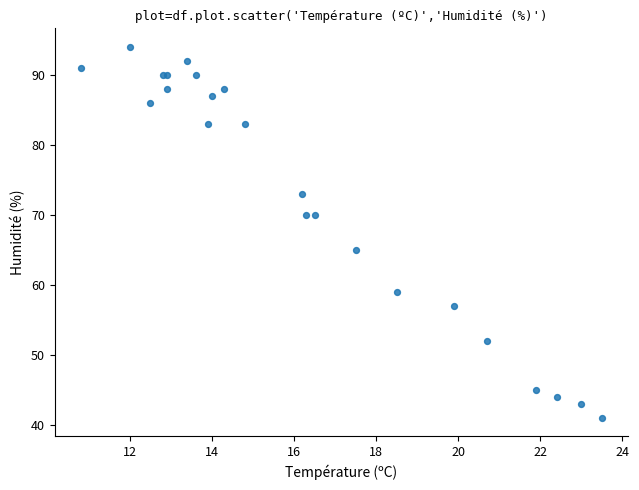

What Y value in the scatter plot is closest to 67?

65